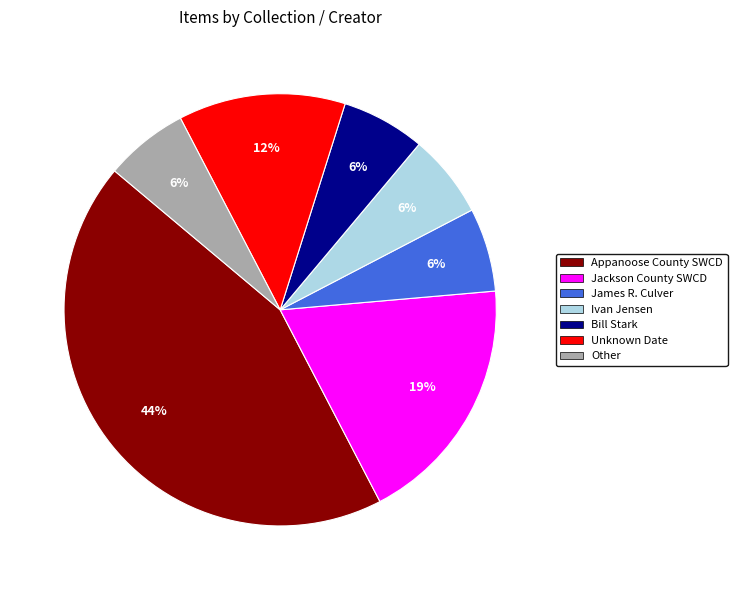

Is James R. Culver the majority of the pie?

No